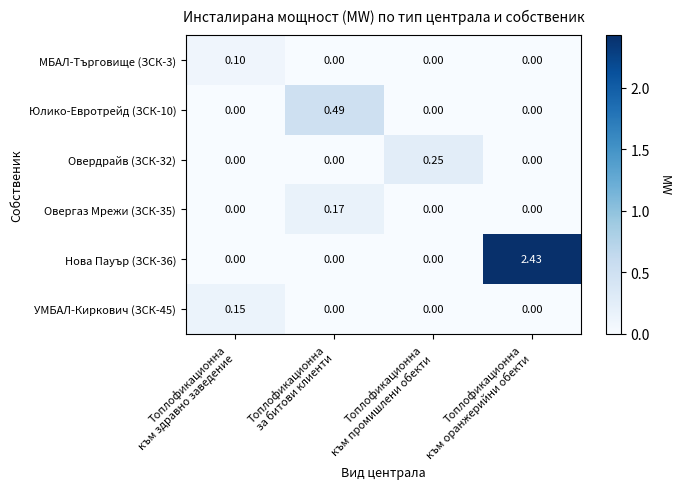

Count the number of data series in this chart.

6